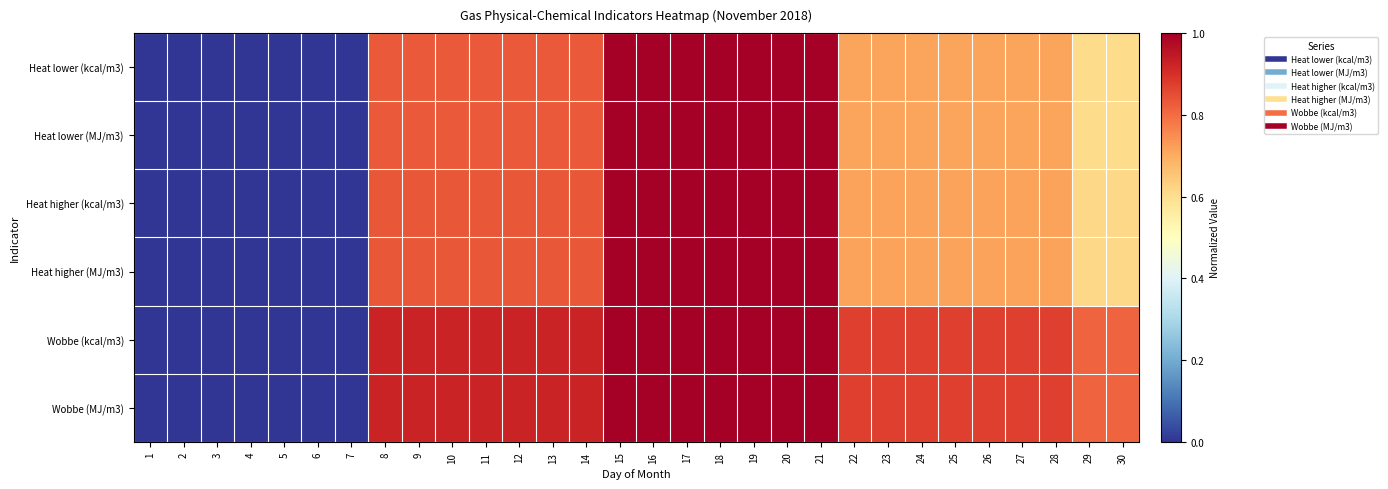

Reading left to right, extract all data points from this chart.

Heat lower (kcal/m3): 1=0.0	2=0.0	3=0.0	4=0.0	5=0.0	6=0.0	7=0.0	8=0.8	9=0.8	10=0.8	11=0.8	12=0.8	13=0.8	14=0.8	15=1.0	16=1.0	17=1.0	18=1.0	19=1.0	20=1.0	21=1.0	22=0.7	23=0.7	24=0.7	25=0.7	26=0.7	27=0.7	28=0.7	29=0.6	30=0.6
Heat lower (MJ/m3): 1=0.0	2=0.0	3=0.0	4=0.0	5=0.0	6=0.0	7=0.0	8=0.8	9=0.8	10=0.8	11=0.8	12=0.8	13=0.8	14=0.8	15=1.0	16=1.0	17=1.0	18=1.0	19=1.0	20=1.0	21=1.0	22=0.7	23=0.7	24=0.7	25=0.7	26=0.7	27=0.7	28=0.7	29=0.6	30=0.6
Heat higher (kcal/m3): 1=0.0	2=0.0	3=0.0	4=0.0	5=0.0	6=0.0	7=0.0	8=0.8	9=0.8	10=0.8	11=0.8	12=0.8	13=0.8	14=0.8	15=1.0	16=1.0	17=1.0	18=1.0	19=1.0	20=1.0	21=1.0	22=0.7	23=0.7	24=0.7	25=0.7	26=0.7	27=0.7	28=0.7	29=0.6	30=0.6
Heat higher (MJ/m3): 1=0.0	2=0.0	3=0.0	4=0.0	5=0.0	6=0.0	7=0.0	8=0.8	9=0.8	10=0.8	11=0.8	12=0.8	13=0.8	14=0.8	15=1.0	16=1.0	17=1.0	18=1.0	19=1.0	20=1.0	21=1.0	22=0.7	23=0.7	24=0.7	25=0.7	26=0.7	27=0.7	28=0.7	29=0.6	30=0.6
Wobbe (kcal/m3): 1=0.0	2=0.0	3=0.0	4=0.0	5=0.0	6=0.0	7=0.0	8=0.9	9=0.9	10=0.9	11=0.9	12=0.9	13=0.9	14=0.9	15=1.0	16=1.0	17=1.0	18=1.0	19=1.0	20=1.0	21=1.0	22=0.9	23=0.9	24=0.9	25=0.9	26=0.9	27=0.9	28=0.9	29=0.8	30=0.8
Wobbe (MJ/m3): 1=0.0	2=0.0	3=0.0	4=0.0	5=0.0	6=0.0	7=0.0	8=0.9	9=0.9	10=0.9	11=0.9	12=0.9	13=0.9	14=0.9	15=1.0	16=1.0	17=1.0	18=1.0	19=1.0	20=1.0	21=1.0	22=0.9	23=0.9	24=0.9	25=0.9	26=0.9	27=0.9	28=0.9	29=0.8	30=0.8